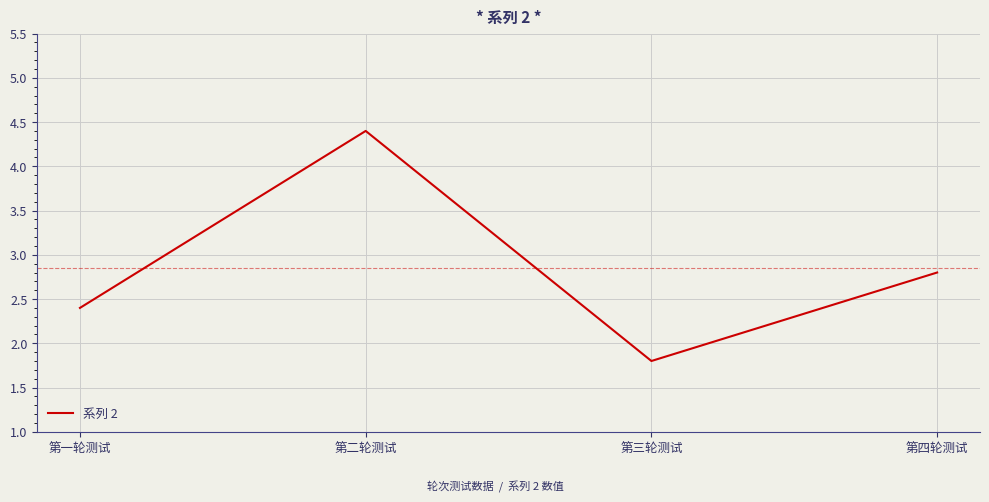

What position from the right is 第四轮测试?

1